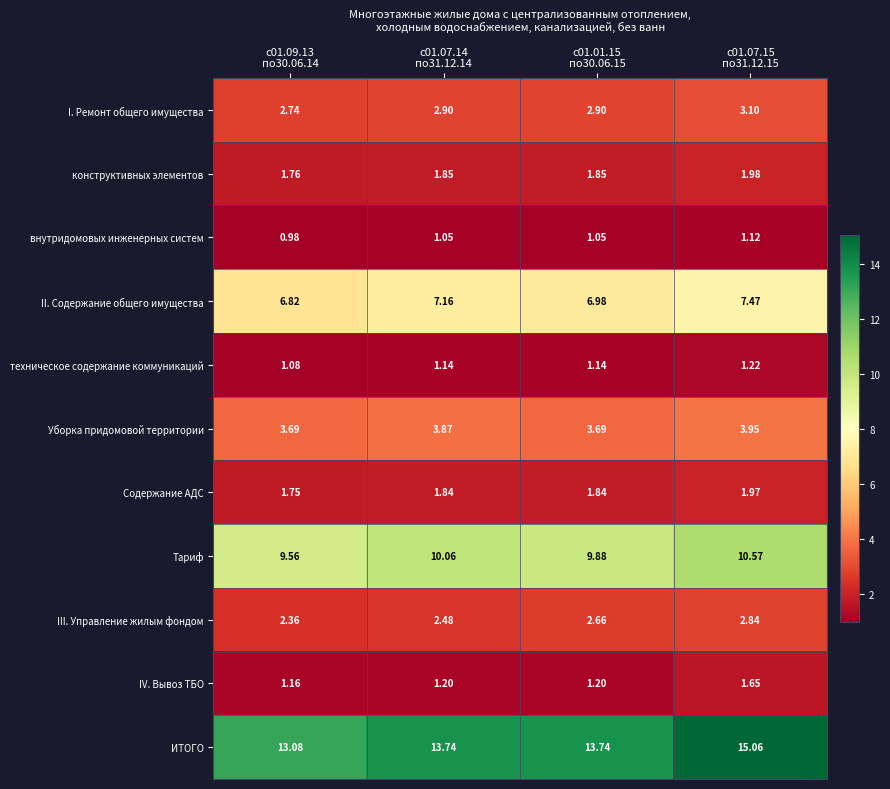

List the series in order of their peak value, lowest first.

внутридомовых инженерных систем, техническое содержание коммуникаций, IV. Вывоз ТБО, Содержание АДС, конструктивных элементов, III. Управление жилым фондом, I. Ремонт общего имущества, Уборка придомовой территории, II. Содержание общего имущества, Тариф, ИТОГО